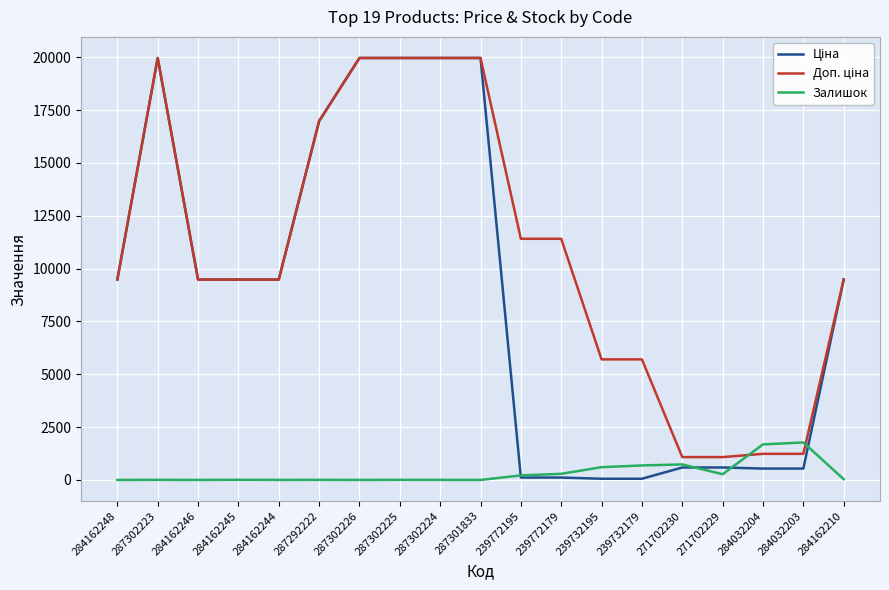

What is the maximum value for Залишок?

1774.0